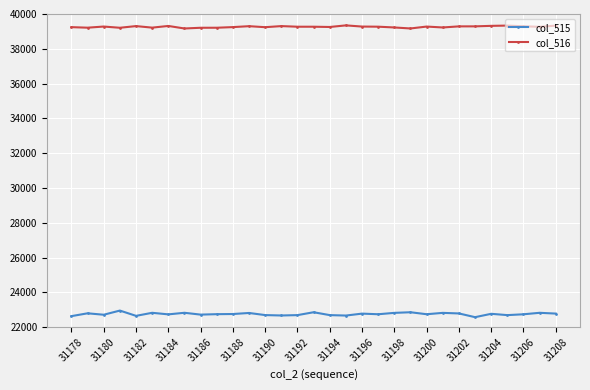

True or false: col_516 and col_515 intersect in this chart.

False